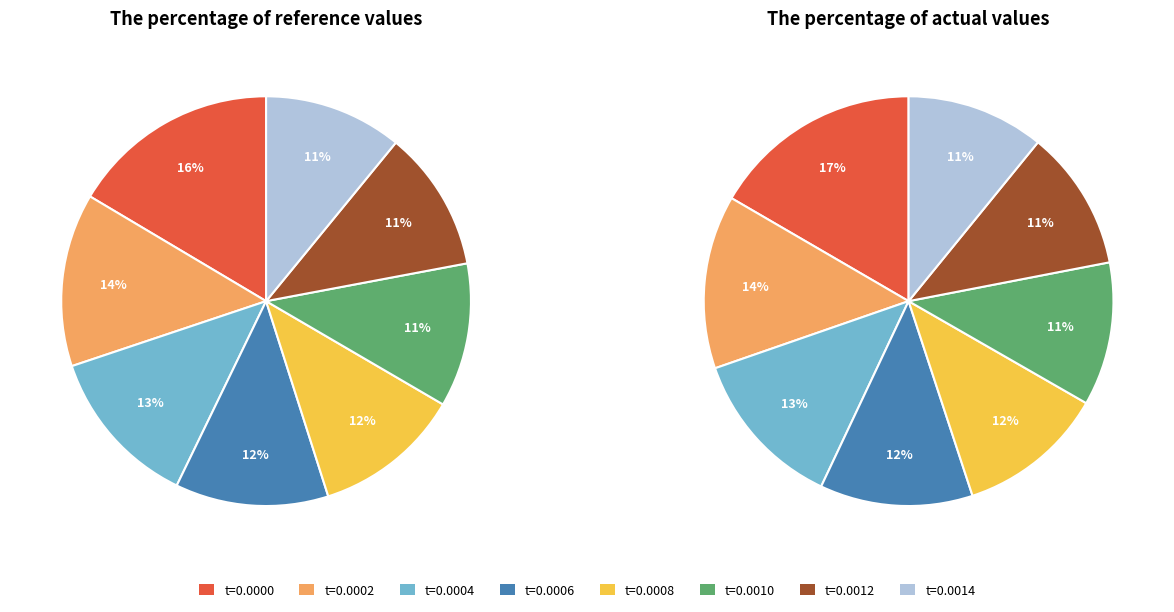

To the nearest percent, what is the combined percentage of time=0.001414 and time=0.001212?

22%